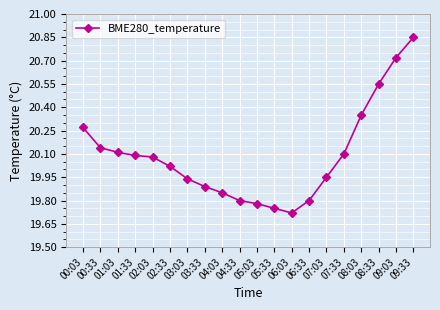

What is the difference between the second highest and second lowest values?

1.0